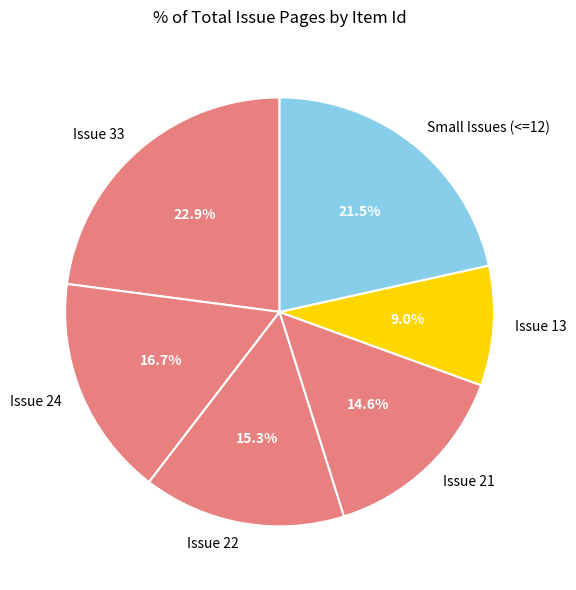

Approximately how many times larger is the value at Issue 22 compared to Issue 33?

0.7